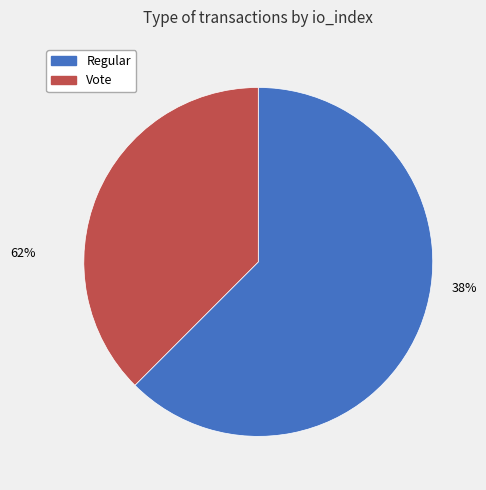

To the nearest percent, what is the difference between the Vote (io_index=3) and Regular (io_index=5) slice percentages?

25%